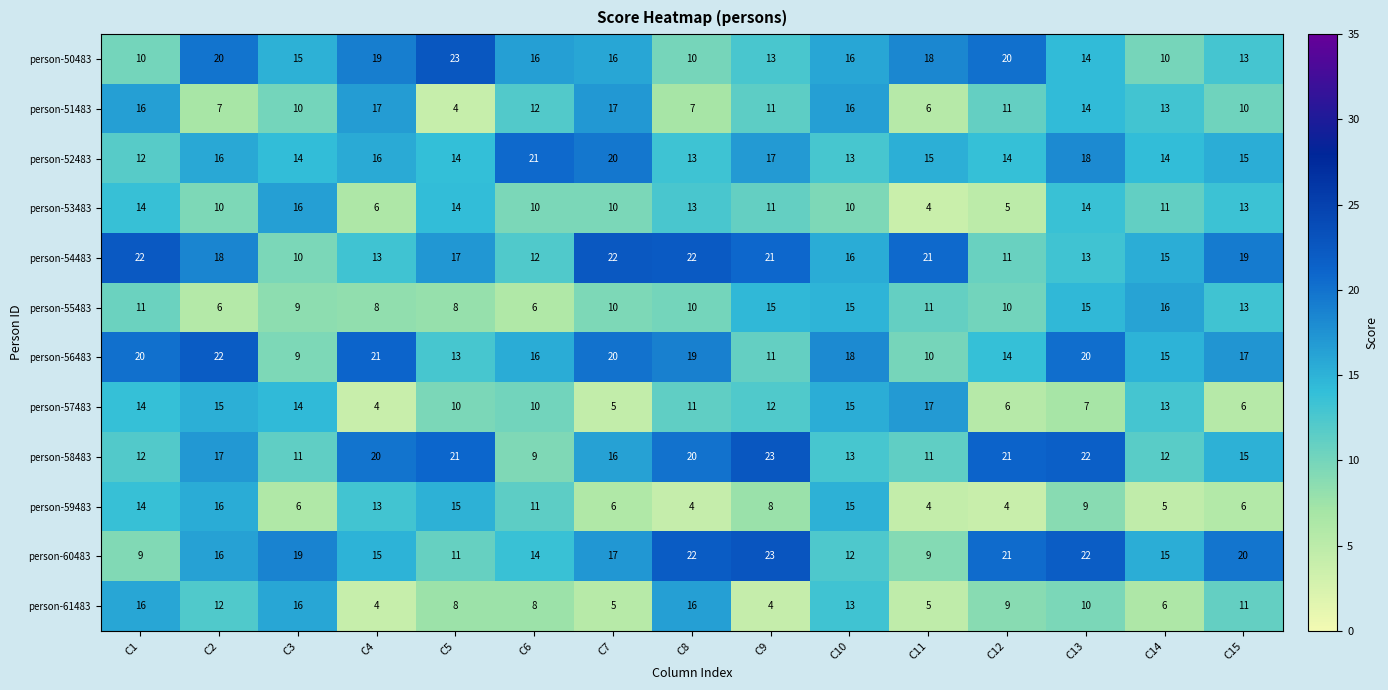

What is the greatest value displayed?

23